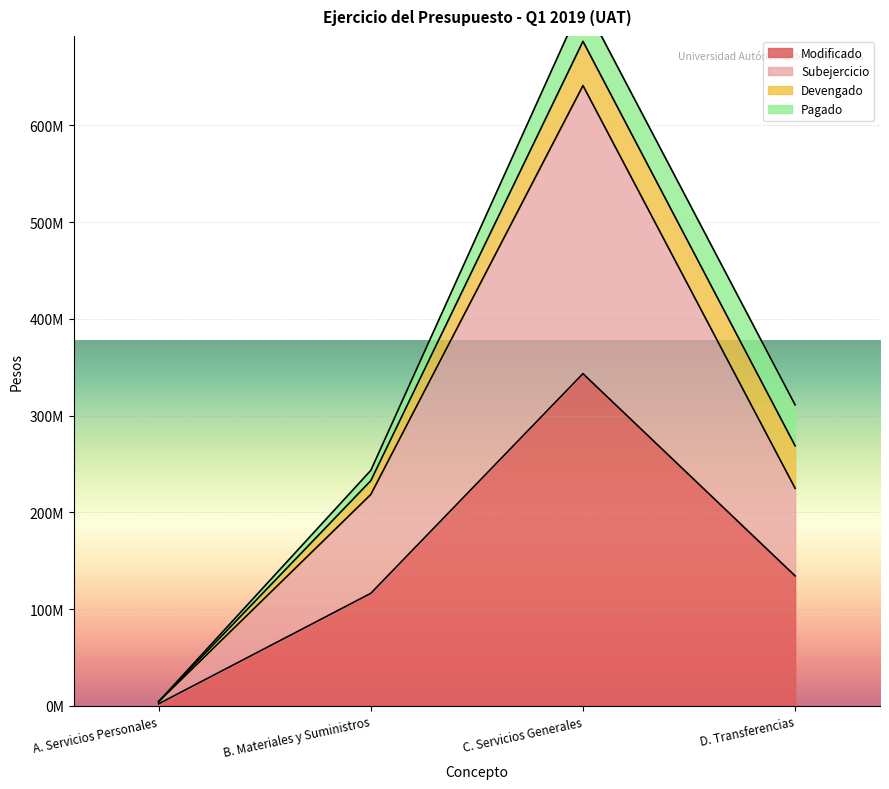

Where does the Modificado series first go above 134400676?

C. Servicios Generales